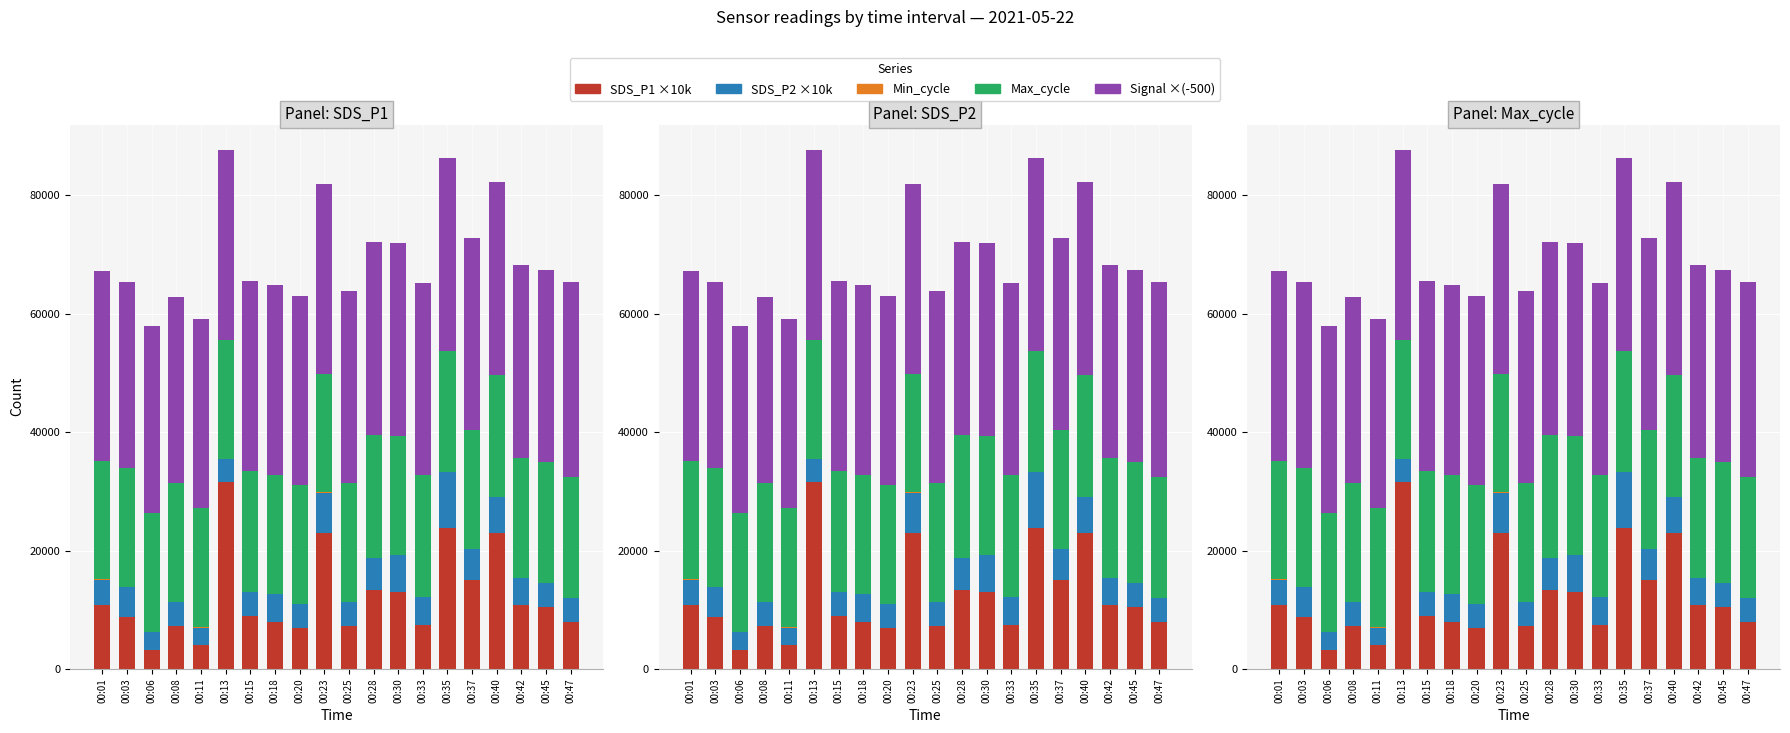

How many categories are shown in the chart?

20